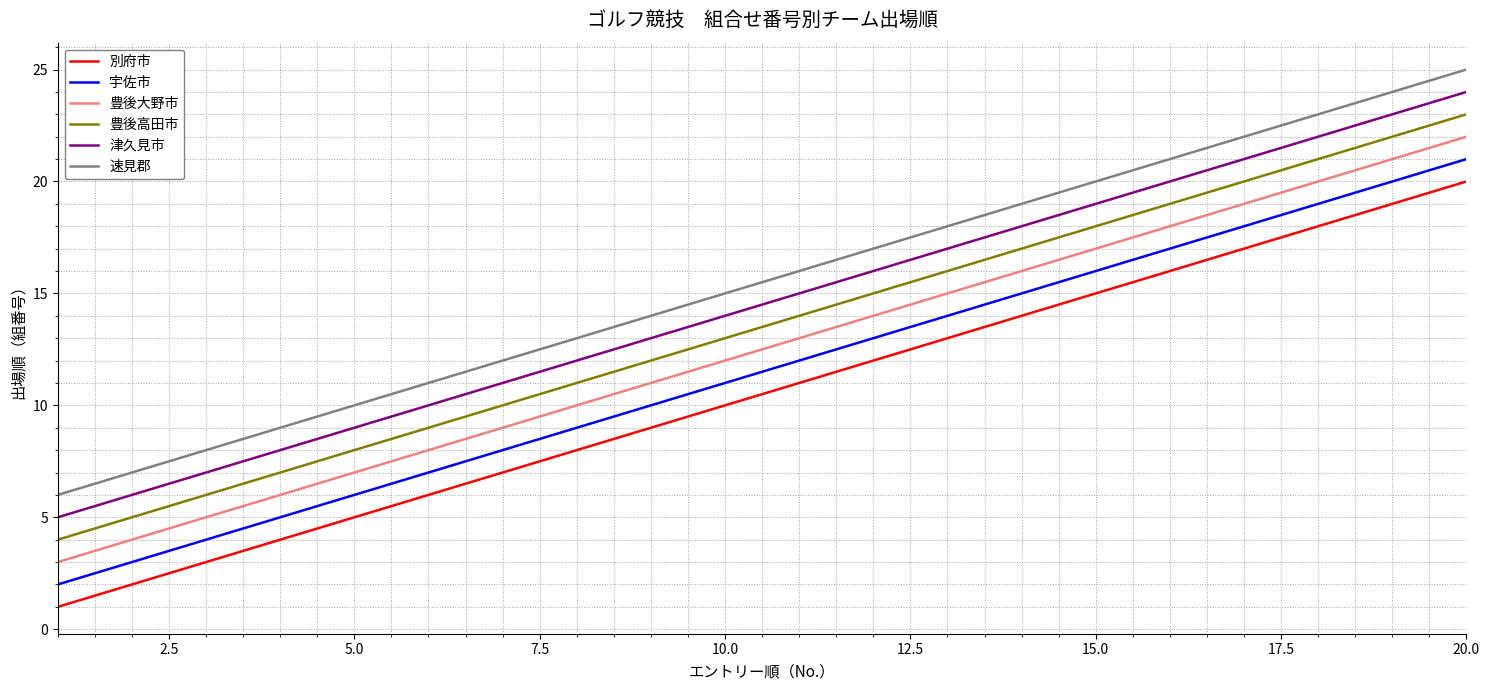

True or false: 豊後高田市 and 別府市 cross at least once.

False